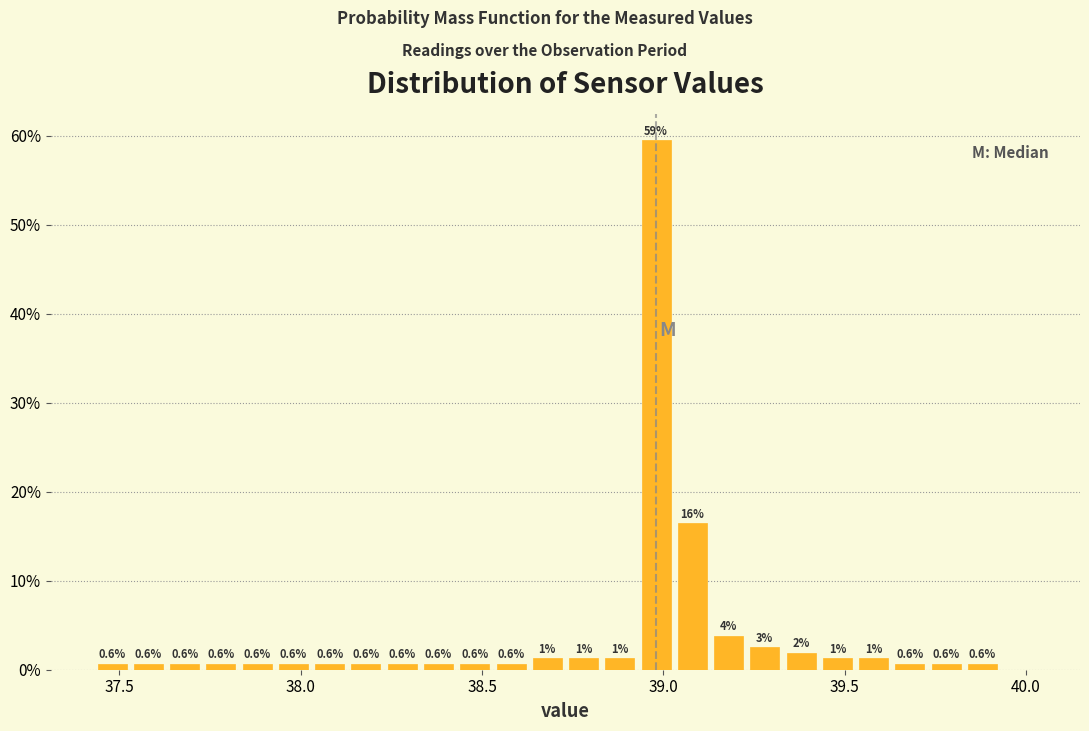

Read against the x-axis, roughly where is the centre of the tallest bar?

39.00